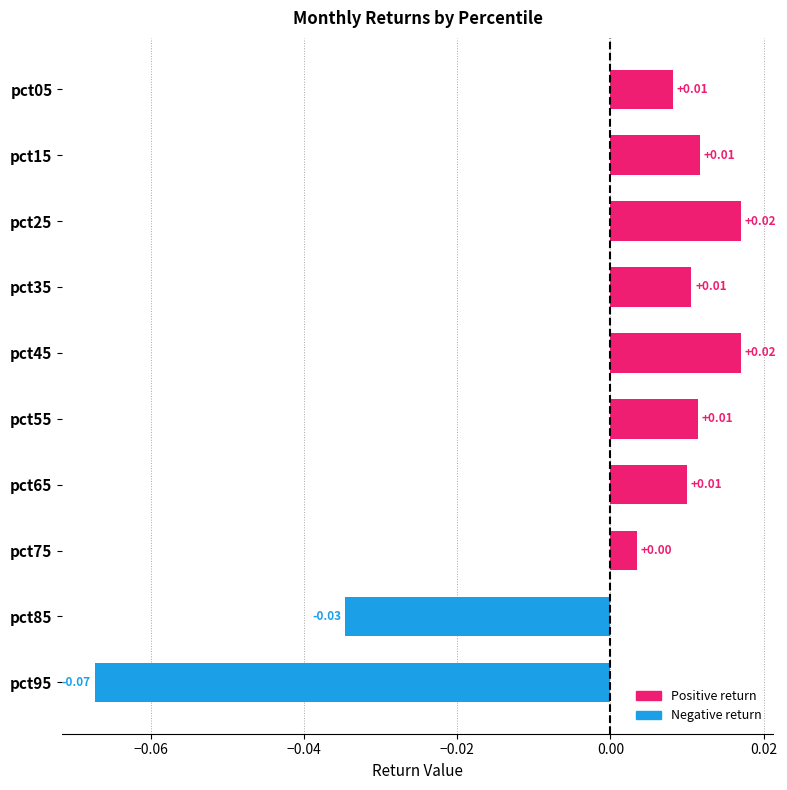

Between pct85 and pct75, which is larger?

pct75